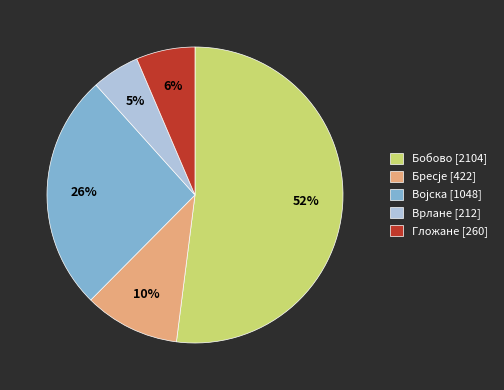

Which category has the smallest portion of the pie?

Врлане